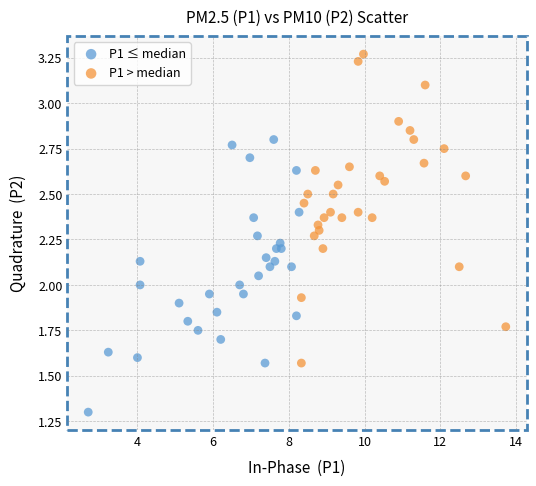

Which series has the widest spread of Y values?

P1 > median